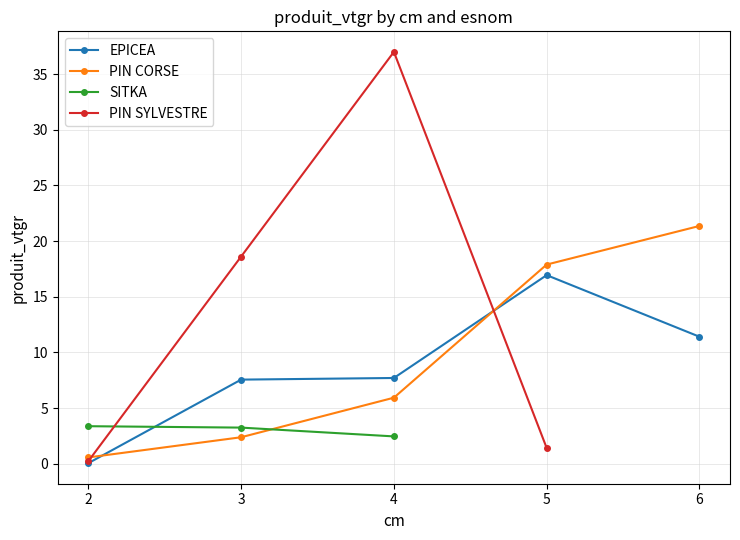

True or false: EPICEA has more than 1 interior local peaks.

False